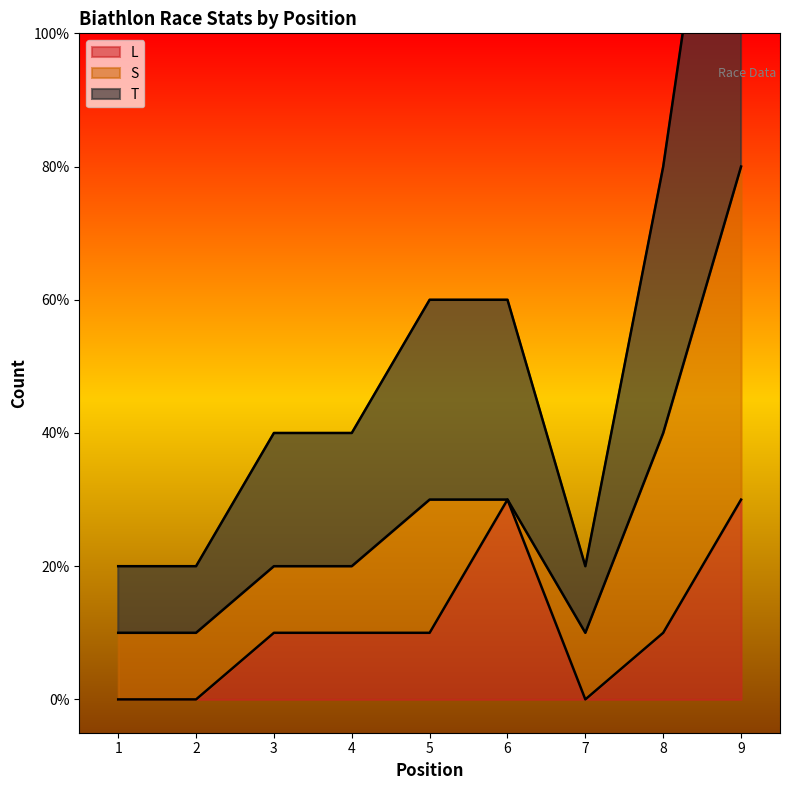

At how many categories does at least one series exceed 2?

4